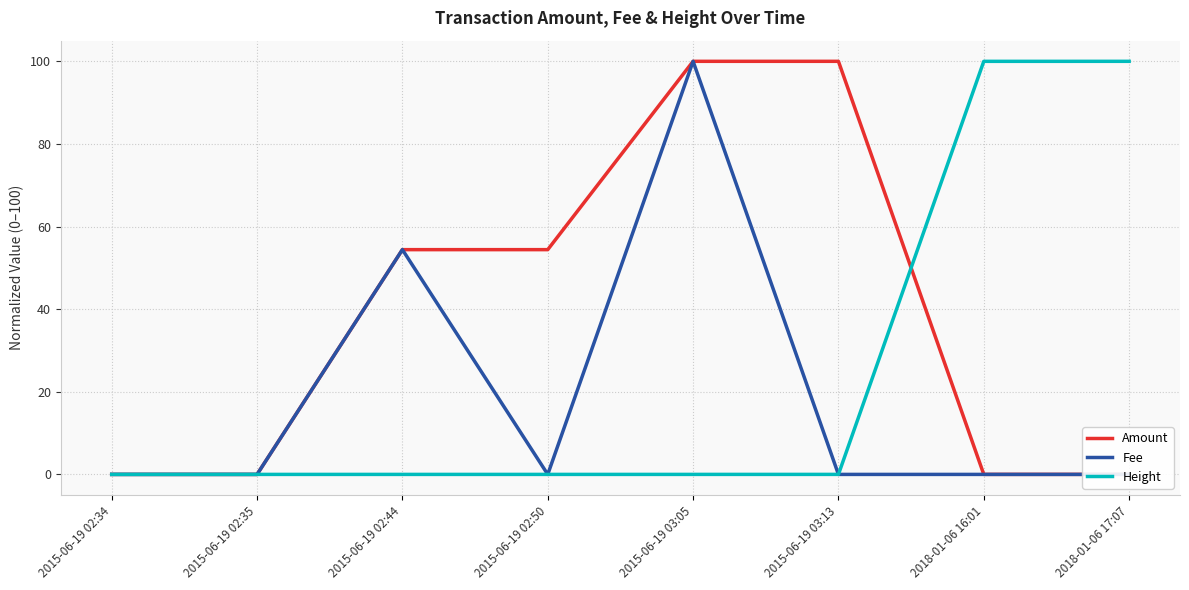

True or false: Amount and Height cross at least once.

True